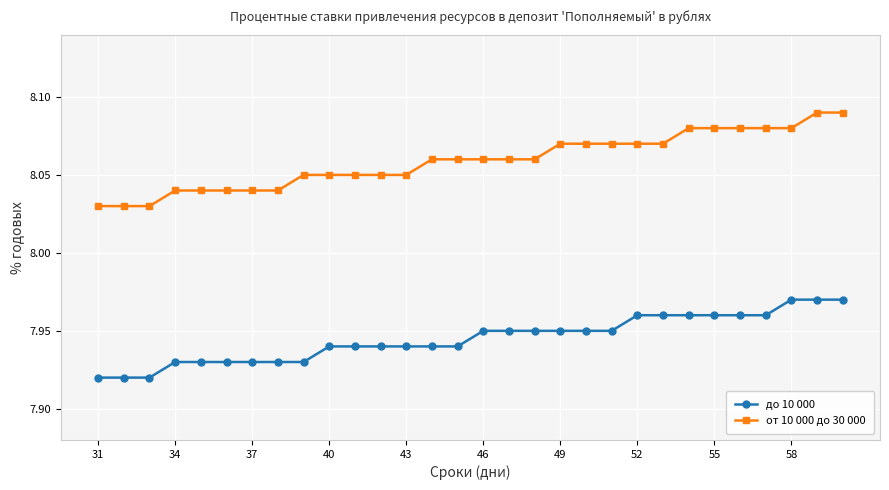

Which series has the widest spread of values?

от 10 000 до 30 000